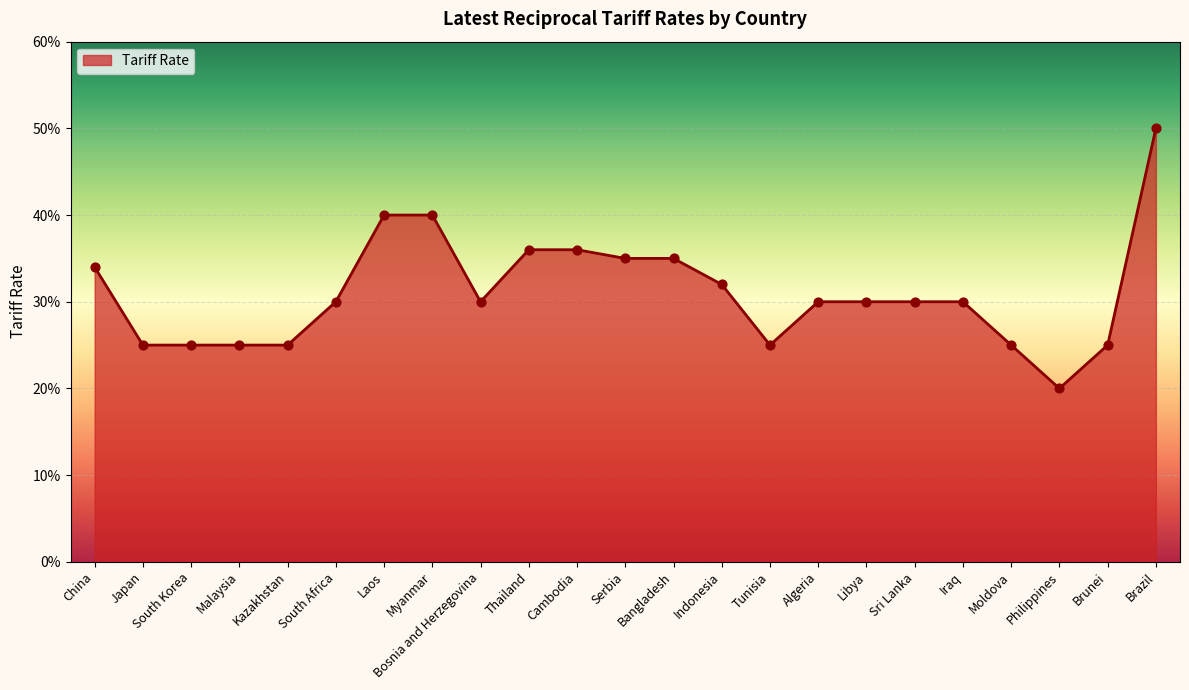

Between Bangladesh and Brazil, which is larger?

Brazil